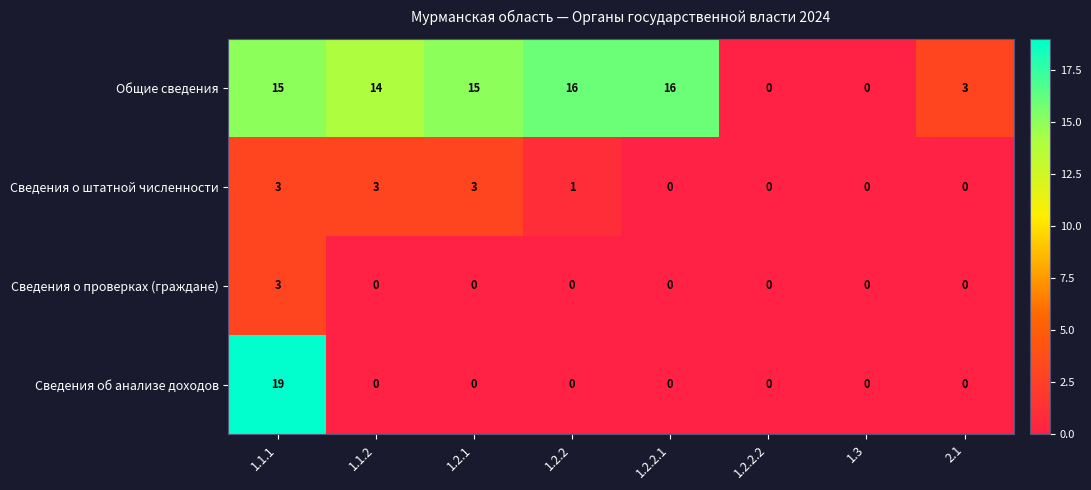

Count the number of data series in this chart.

4